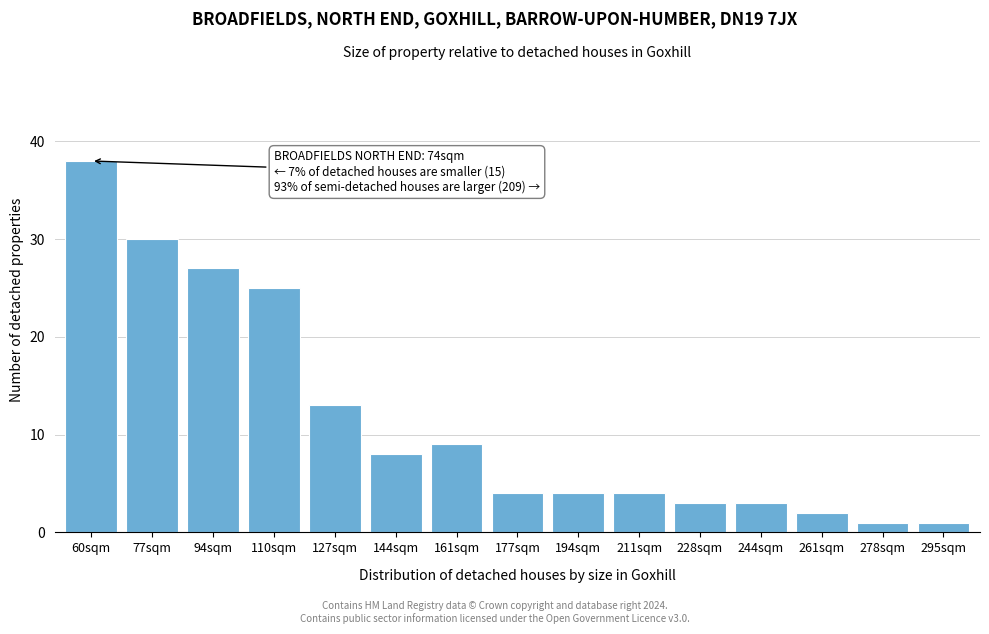

Reading left to right, list all the values displayed in this chart.

60sqm=38	77sqm=30	94sqm=27	110sqm=25	127sqm=13	144sqm=8	161sqm=9	177sqm=4	194sqm=4	211sqm=4	228sqm=3	244sqm=3	261sqm=2	278sqm=1	295sqm=1